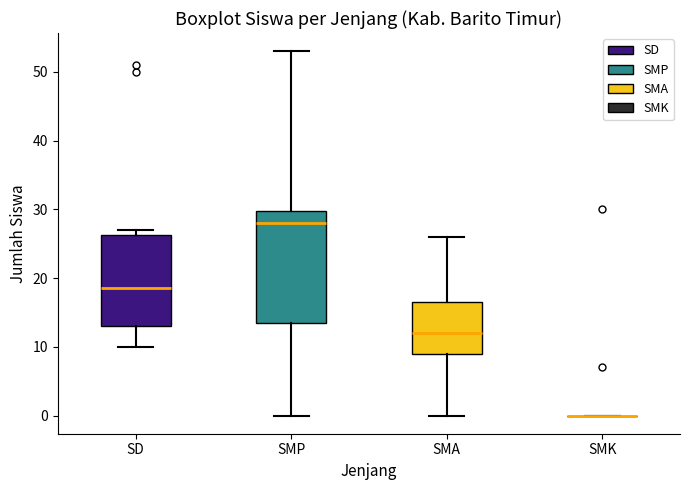

Reading left to right, read every box against the y-axis: the position of its median line, the range the box covers, and the ends of its whiskers. The values are not printed on the chart, so give them approximately, as read against the axis.

SD: median 19, box 13 to 26, whiskers 10 to 27
SMP: median 28, box 14 to 30, whiskers 0 to 53
SMA: median 12, box 9 to 17, whiskers 0 to 26
SMK: box collapsed to a line at 0, whiskers 0 to 0